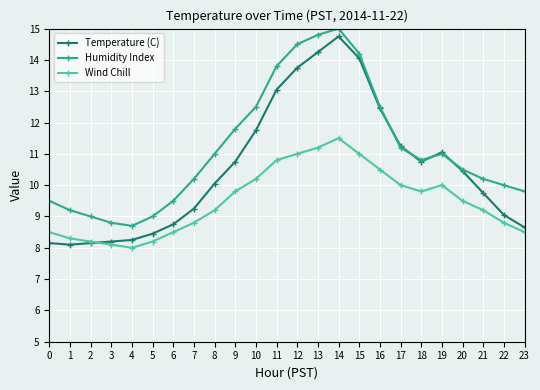

How many lines are shown in the chart?

3